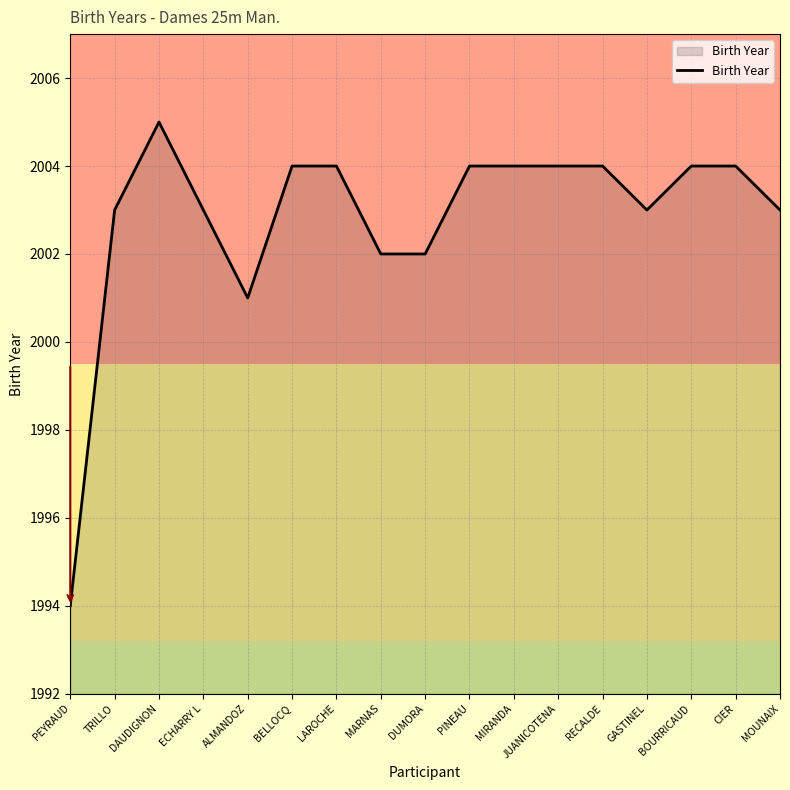

Which category has the lowest value across all series?

PEYRAUD